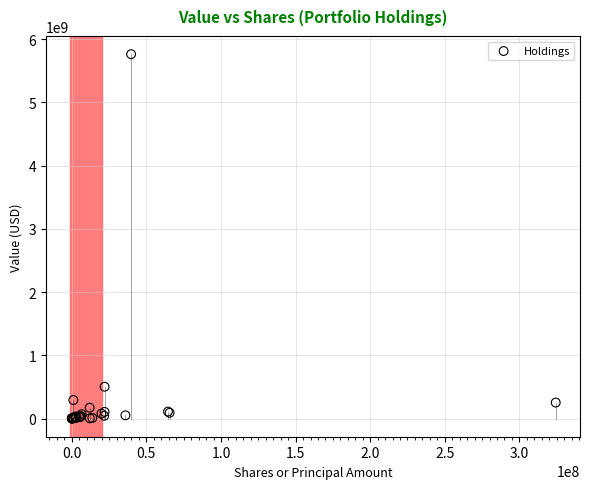

What Y value in the scatter plot is closest to 2880329652?

502480000